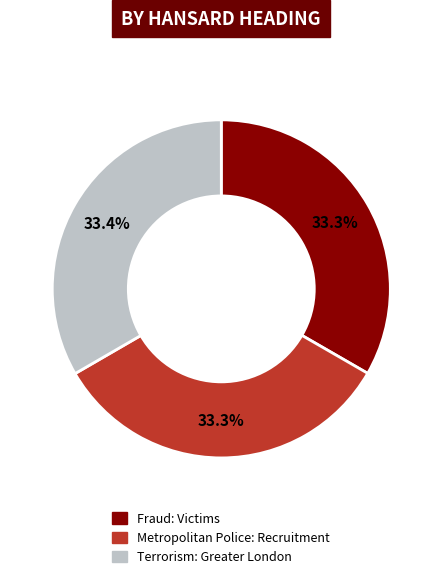

What is the ratio of the value at Terrorism: Greater London to the value at Metropolitan Police: Recruitment?

1.0